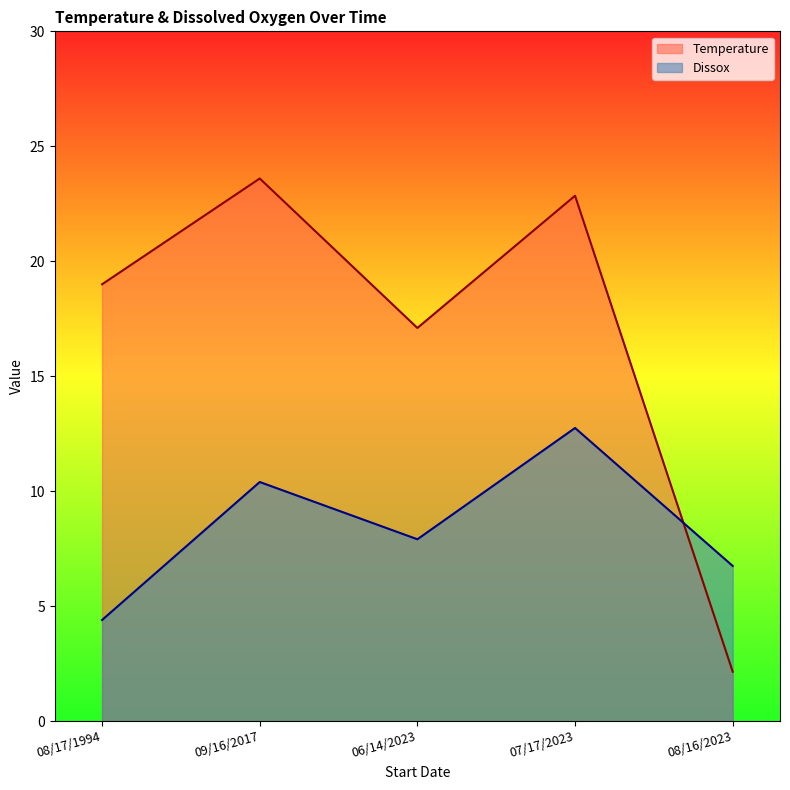

Is the value of Dissox at 06/14/2023 greater than the value of Temperature at 09/16/2017?

No